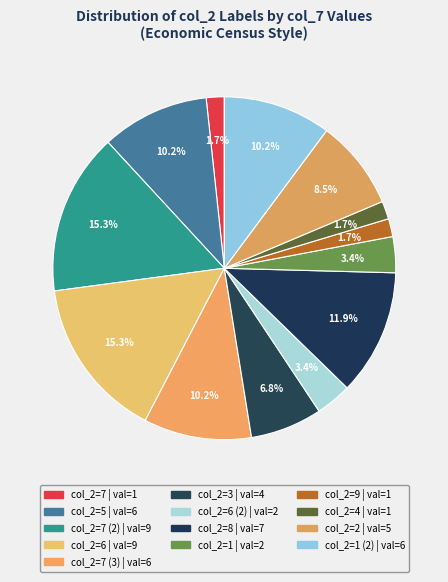

How many segments does this pie chart have?

13